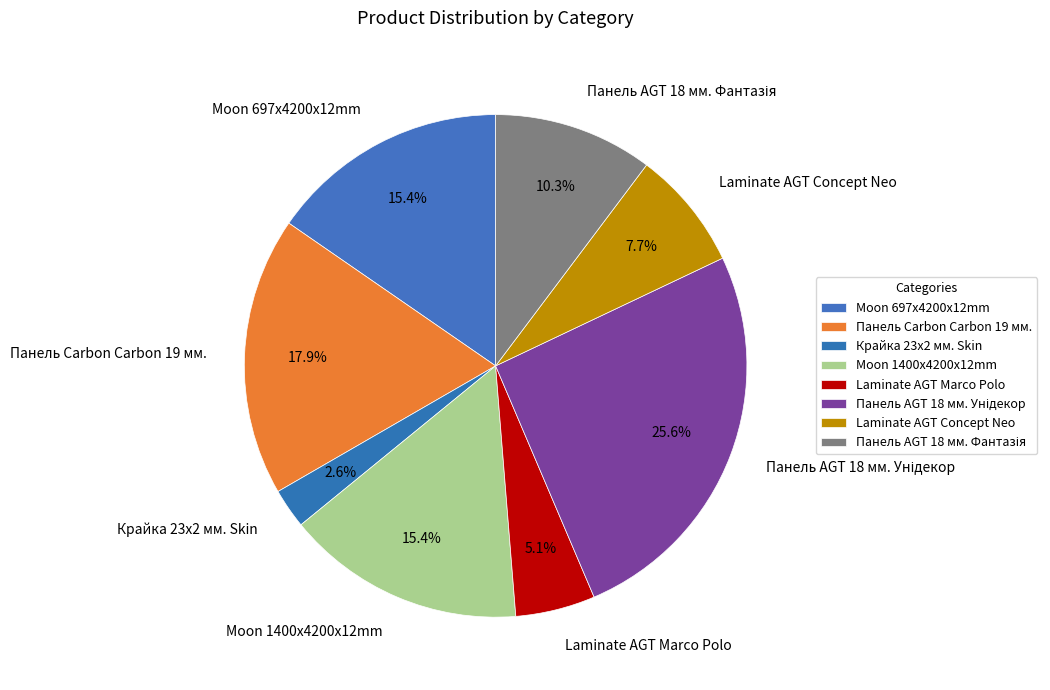

Which has a higher value, Крайка 23x2 мм. Skin or Laminate AGT Concept Neo?

Laminate AGT Concept Neo